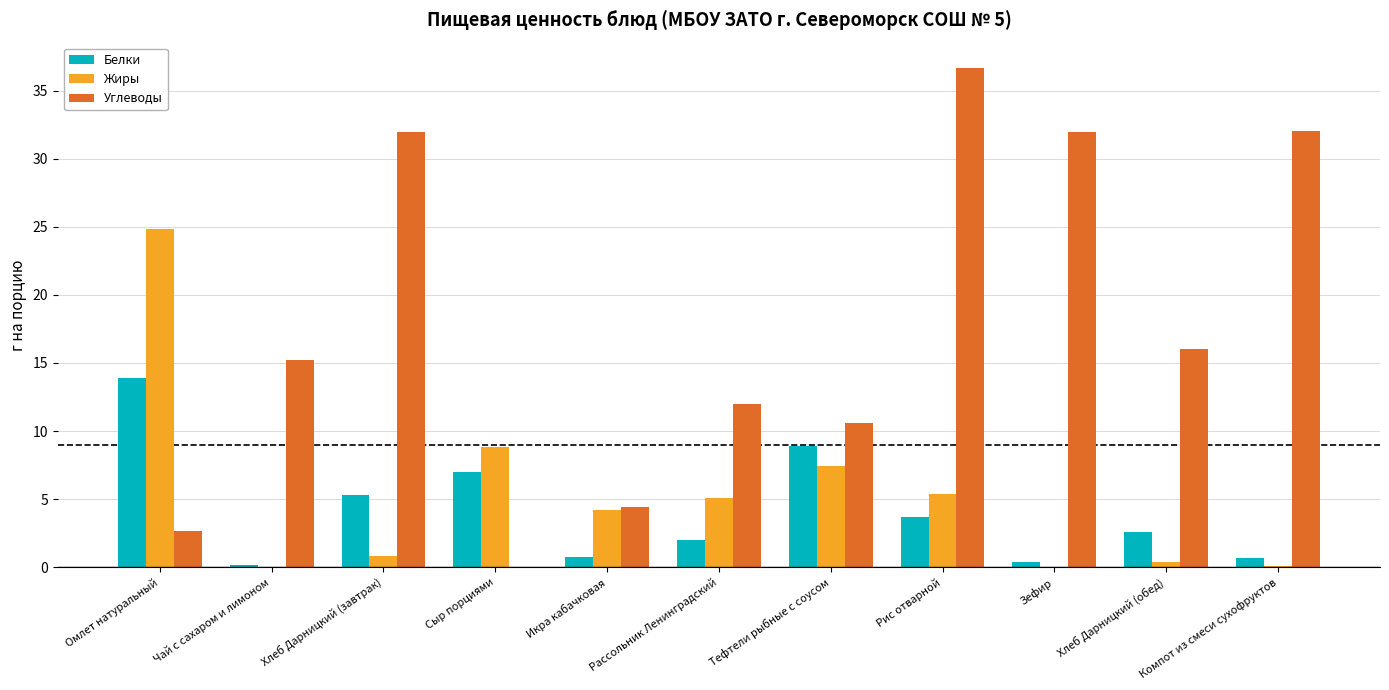

Are the bars horizontal?

No